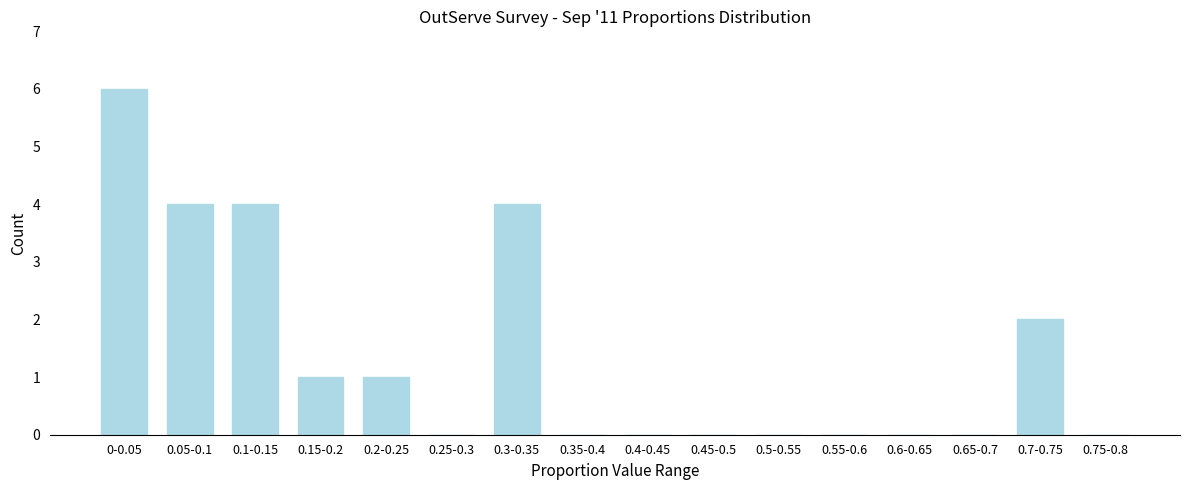

Reading left to right, extract all data points from this chart.

0-0.05=6	0.05-0.1=4	0.1-0.15=4	0.15-0.2=1	0.2-0.25=1	0.25-0.3=0	0.3-0.35=4	0.35-0.4=0	0.4-0.45=0	0.45-0.5=0	0.5-0.55=0	0.55-0.6=0	0.6-0.65=0	0.65-0.7=0	0.7-0.75=2	0.75-0.8=0